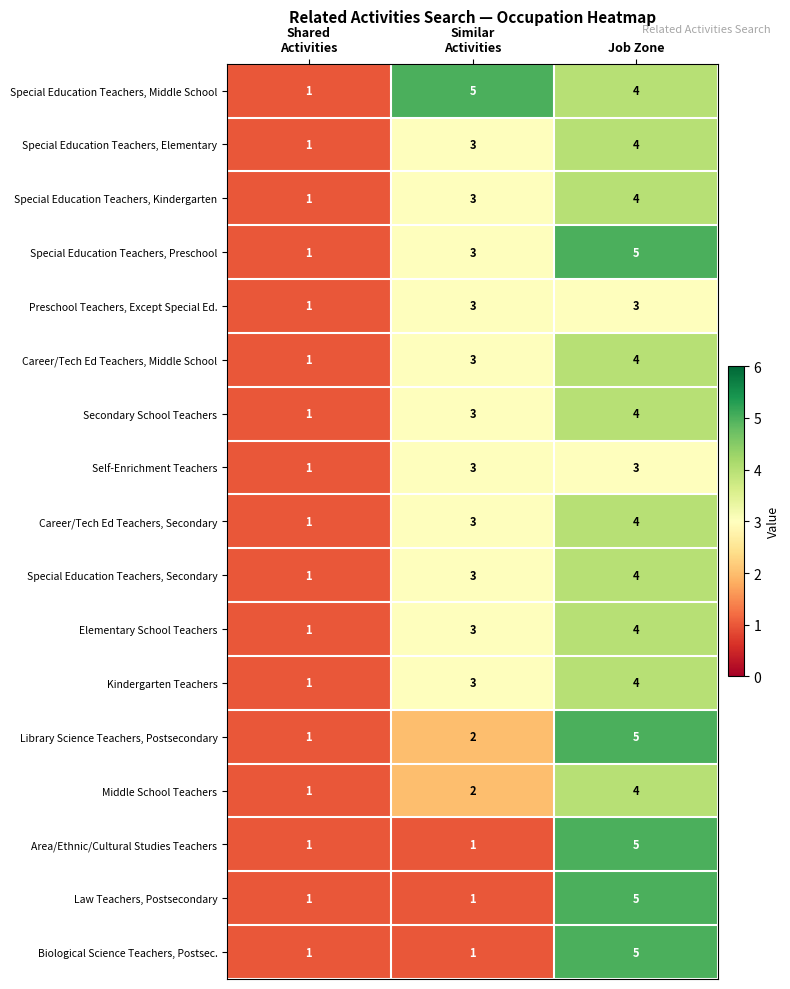

What is the sum of all Career/Tech Ed Teachers, Middle School values?

8